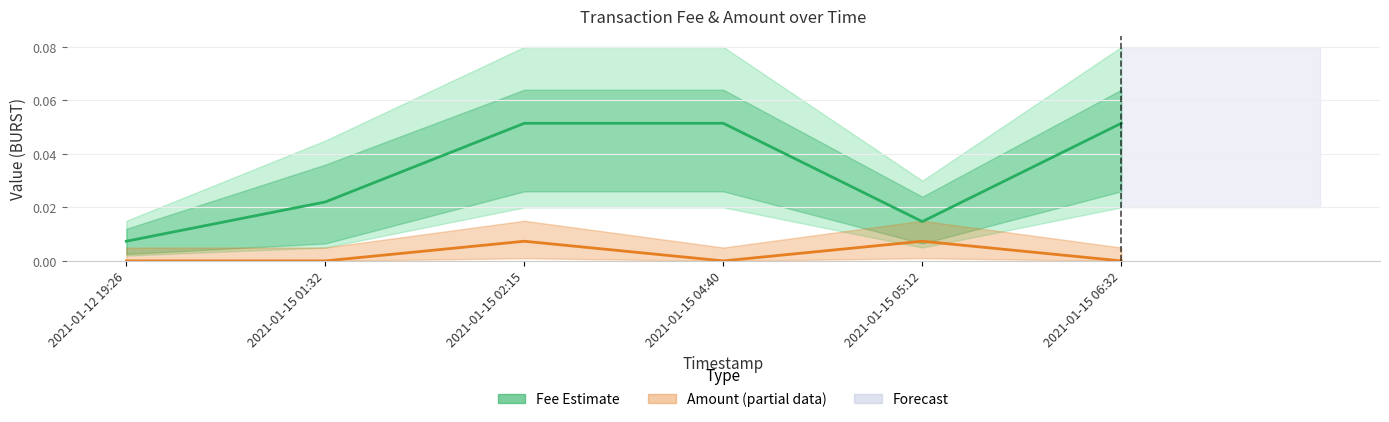

Reading right to left, what are all the values shown in this chart?

Fee: 0.1	0.0	0.1	0.1	0.0	0.0
Amount: 0.0	0.0	0.0	0.0	0.0	0.0